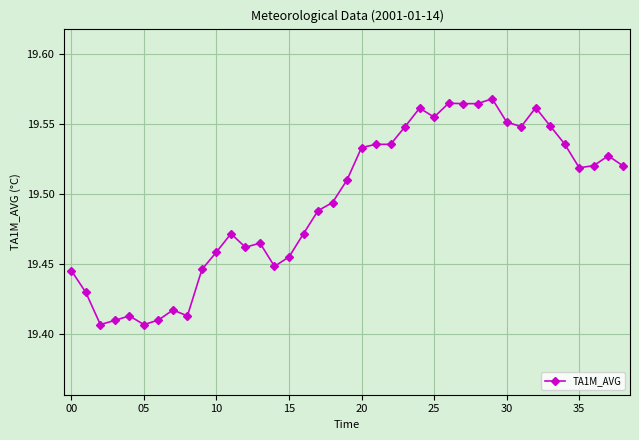

Count the values in the range 19 to 20.

39